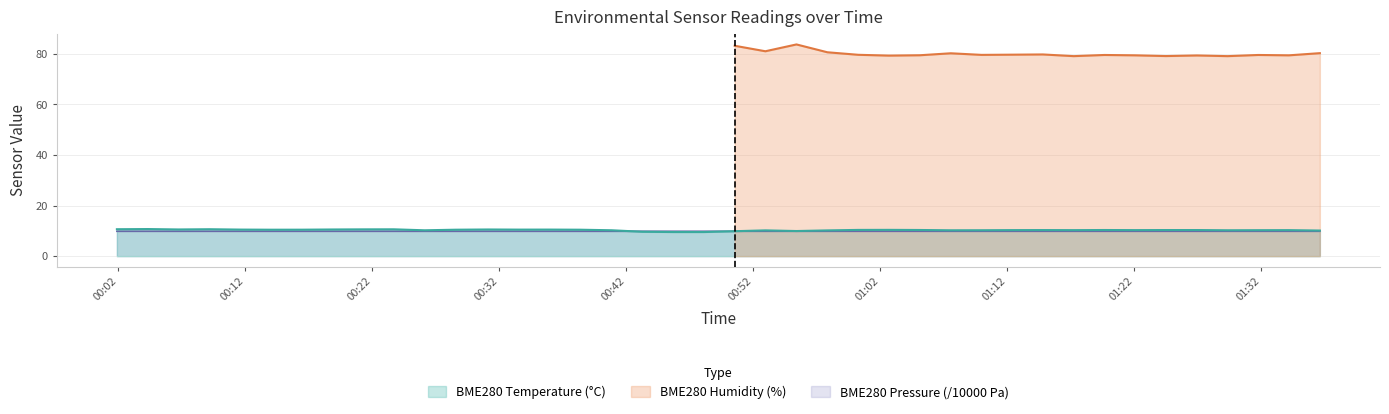

Which label corresponds to the smallest value in the chart?

2023/03/19 00:45:41